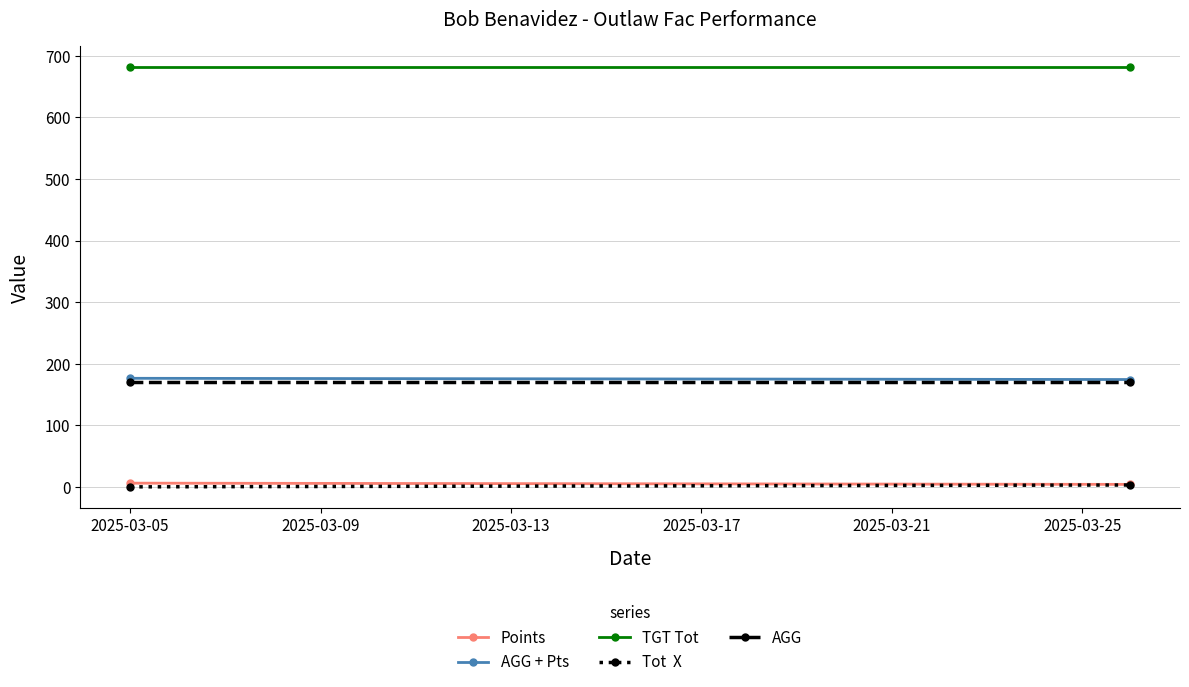

What is the total value across all series at 2025-03-09?

1032.5